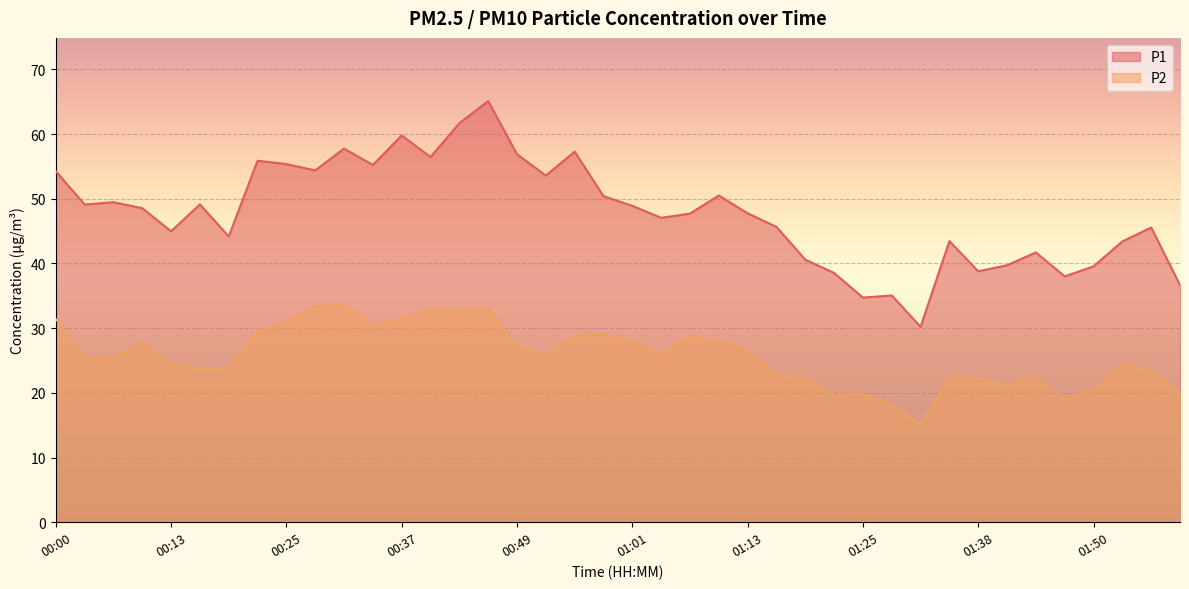

True or false: P2 has more than 1 interior local peaks.

True